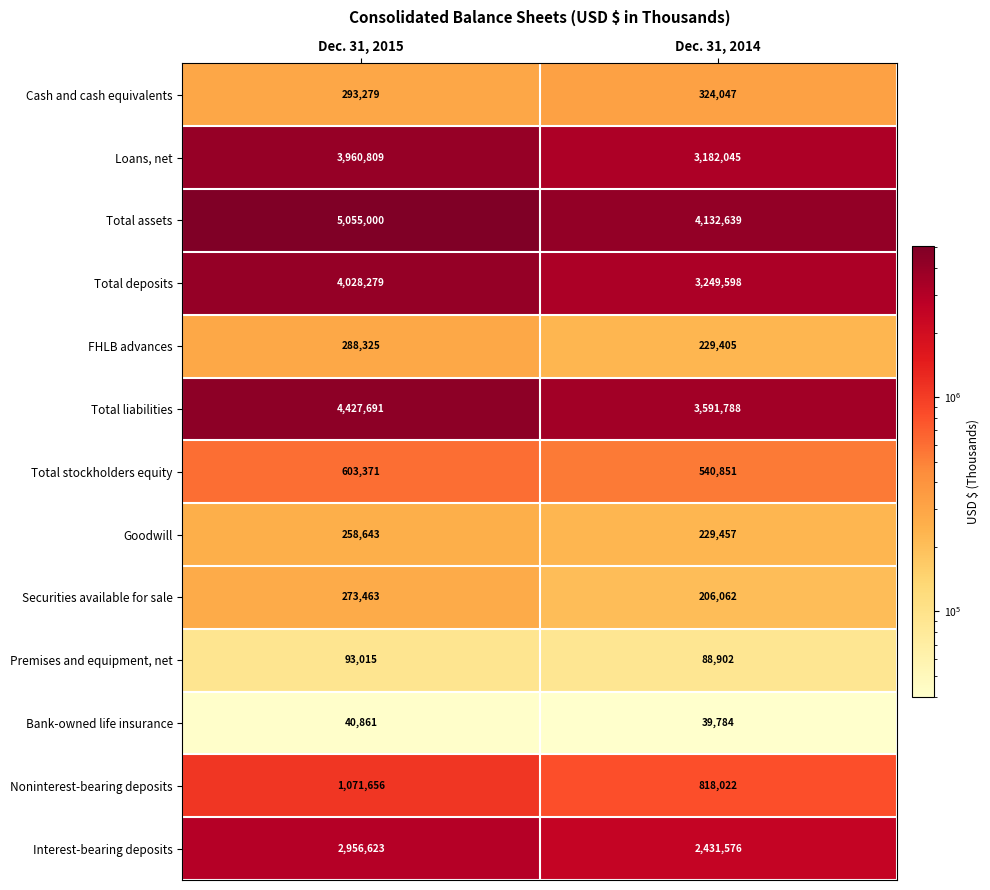

At which category does the chart reach its minimum across all series?

Dec. 31, 2014